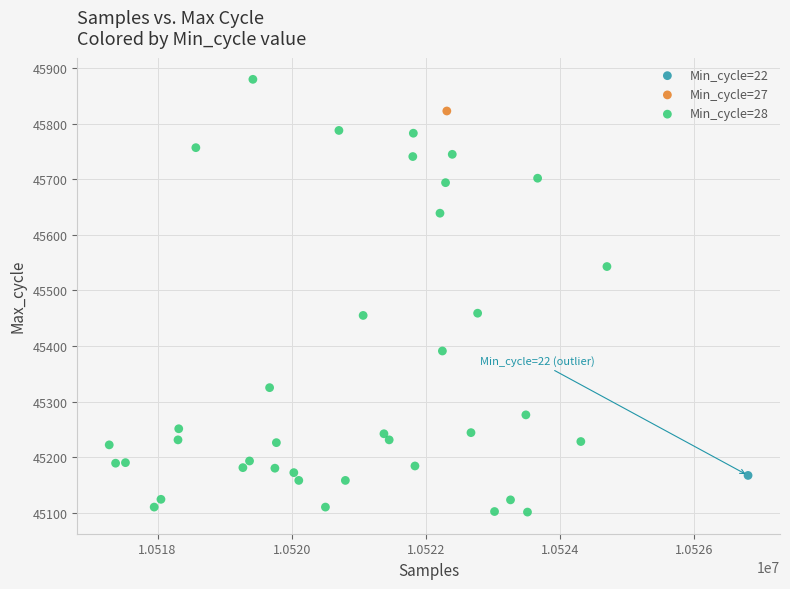

What are all the series names shown in the legend?

Min_cycle=22, Min_cycle=27, Min_cycle=28